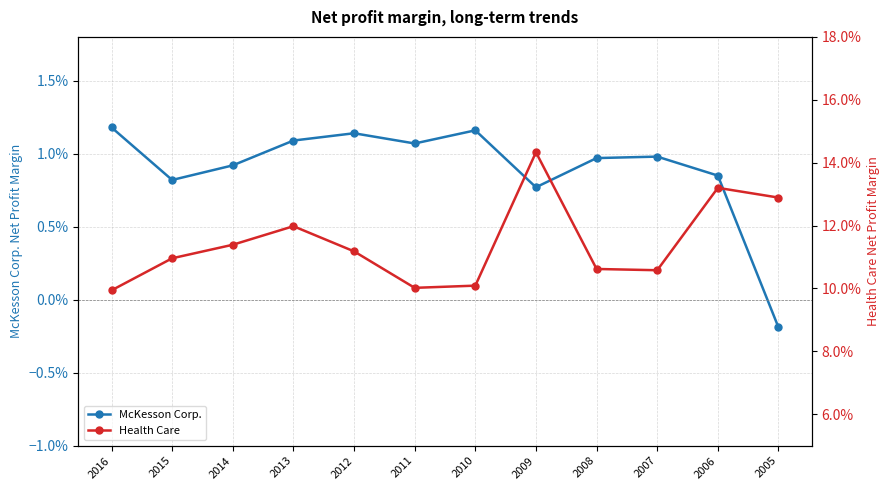

What is the value of the Health Care point at the 5th from the left?

0.1